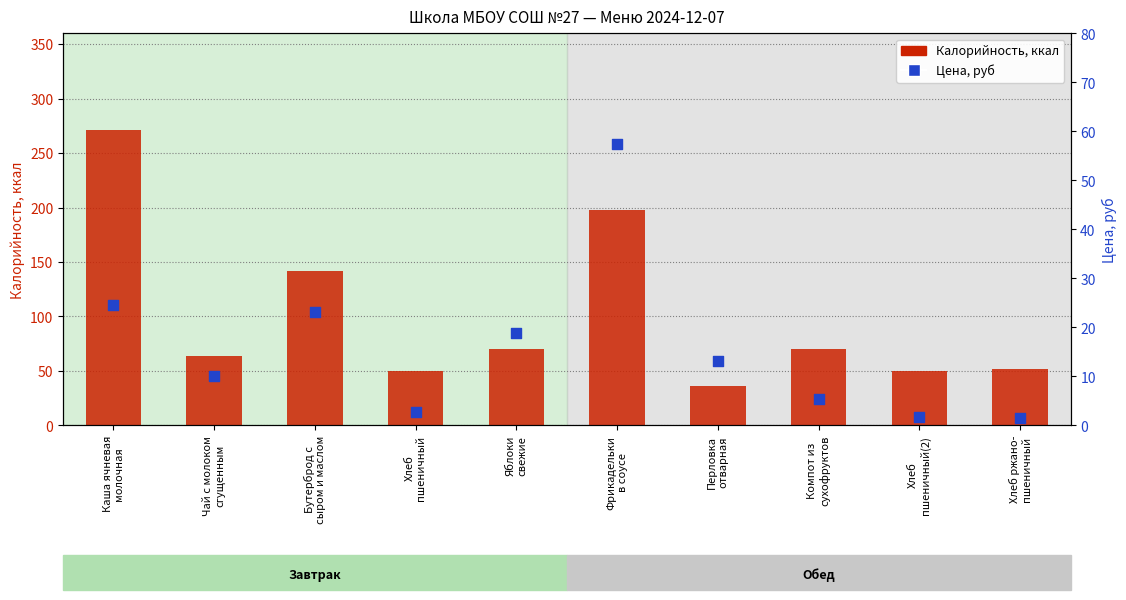

Is the value of Калорийность at Яблоки
свежие greater than the value of Цена at Чай с молоком
сгущенным?

Yes